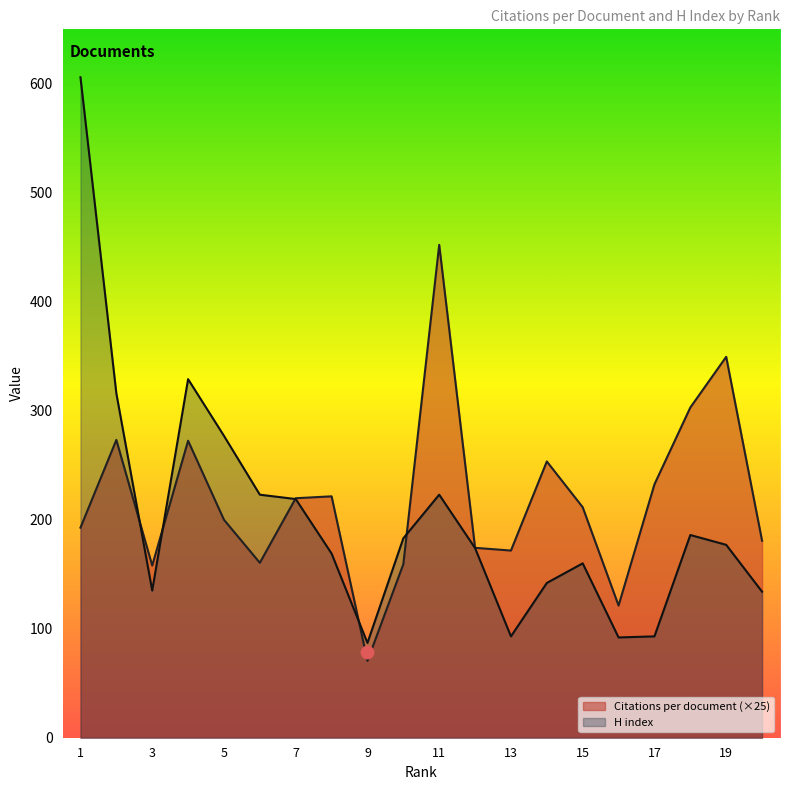

At how many categories does at least one series exceed 282?

6